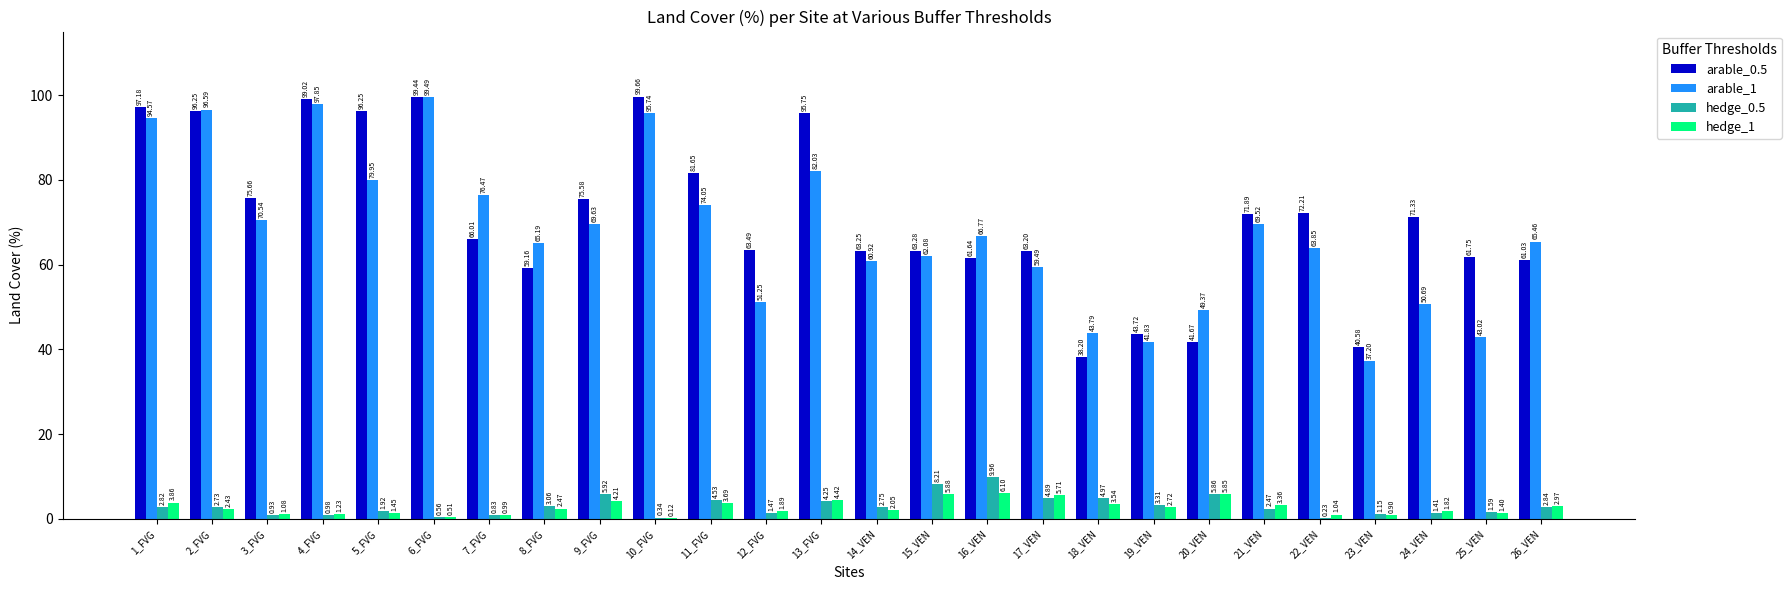

Is the value of hedge_0.5 at 19_VEN greater than the value of hedge_1 at 16_VEN?

No